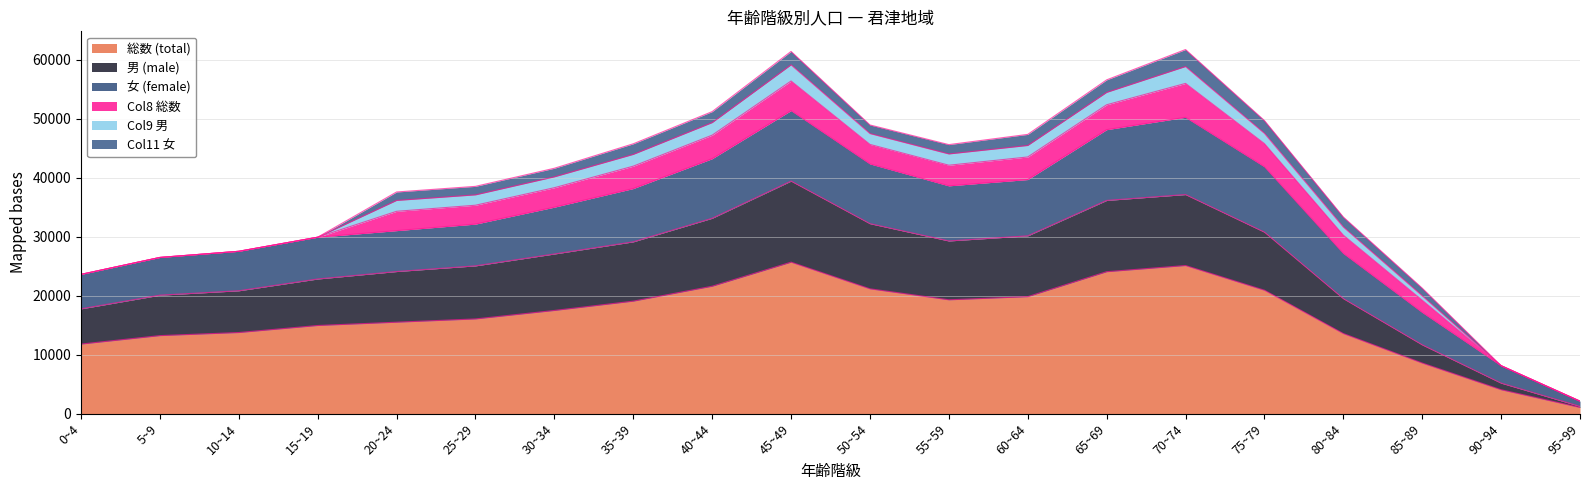

Does the chart have visible grid lines?

Yes